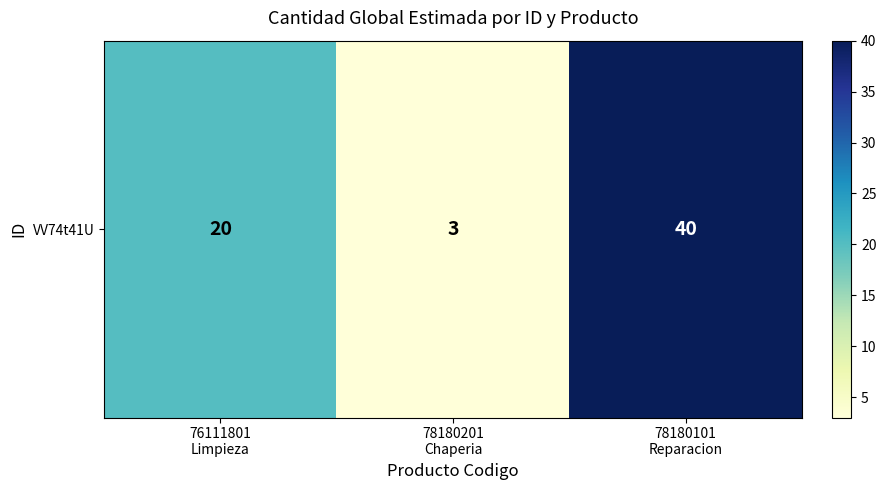

Rank the categories by value from lowest to highest.

78180201
Chaperia, 76111801
Limpieza, 78180101
Reparacion